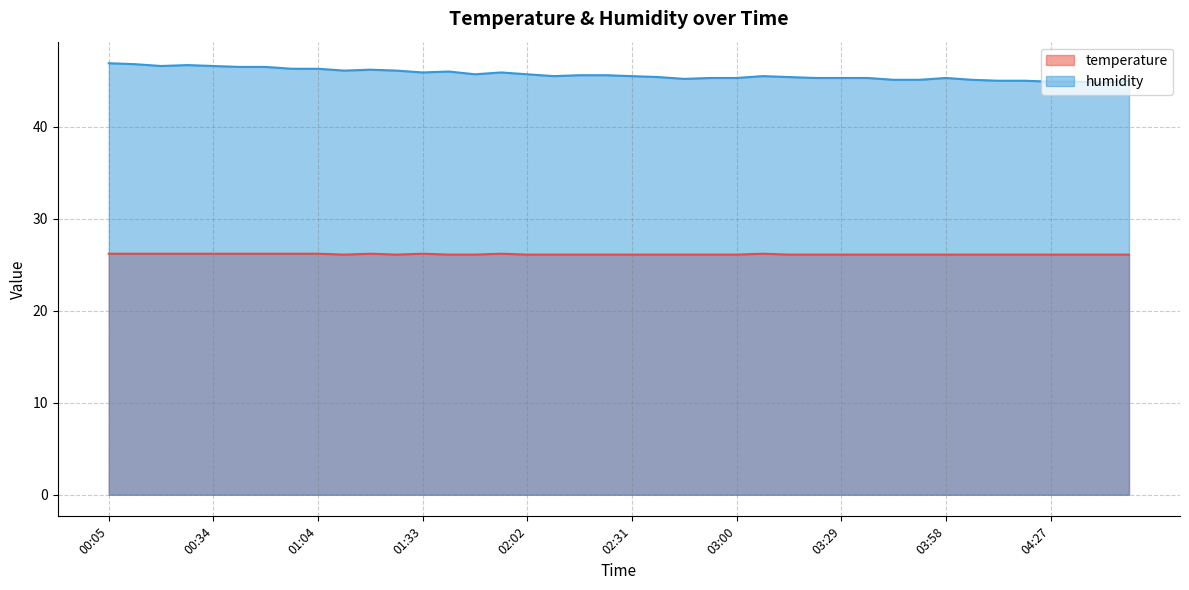

Which series has the largest range (max minus min)?

humidity